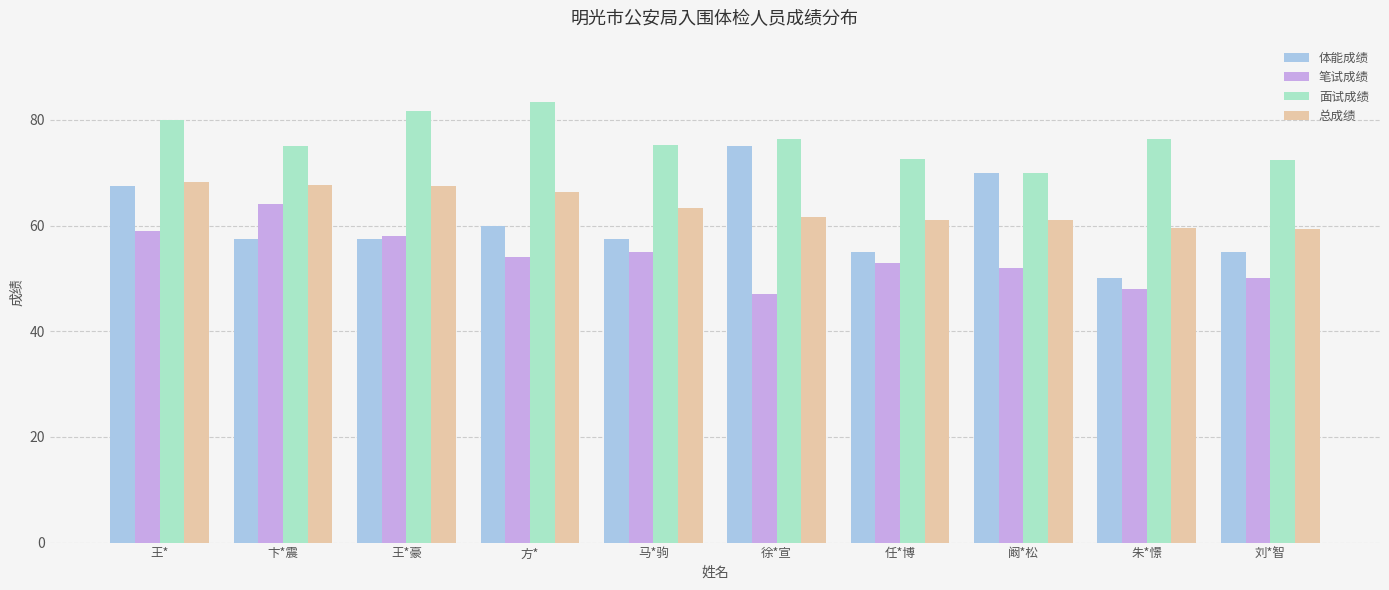

Which category has the lowest value across all series?

徐*宣